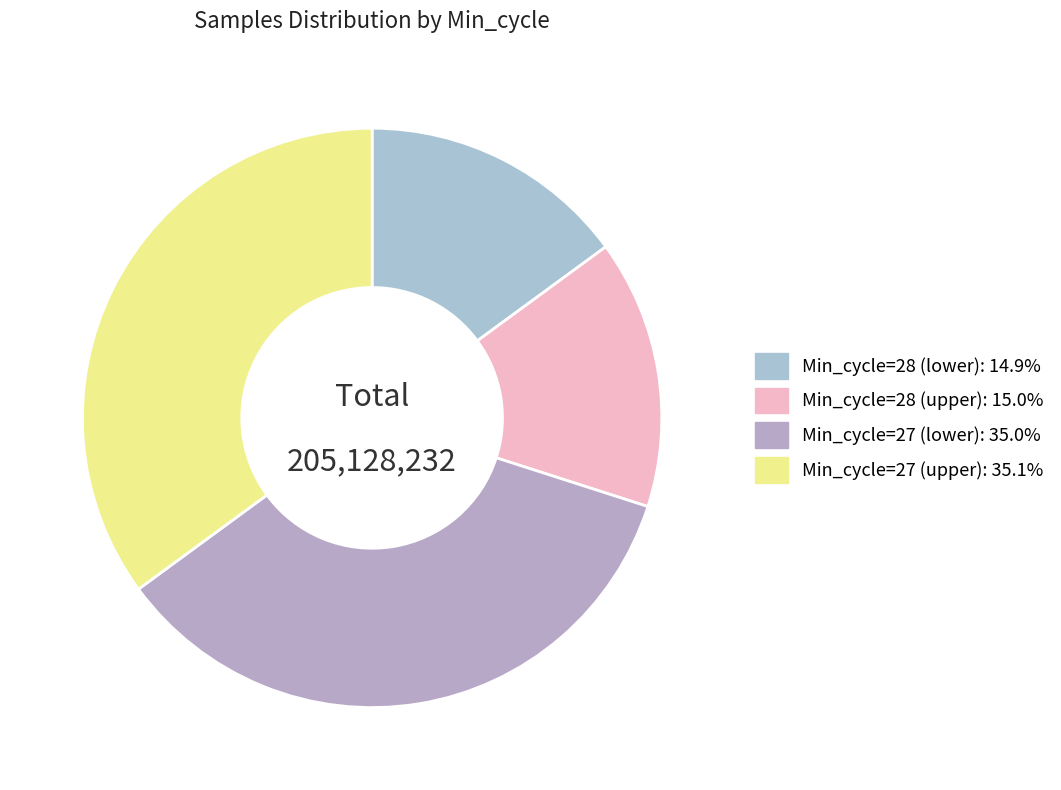

How many slices are in this pie chart?

4